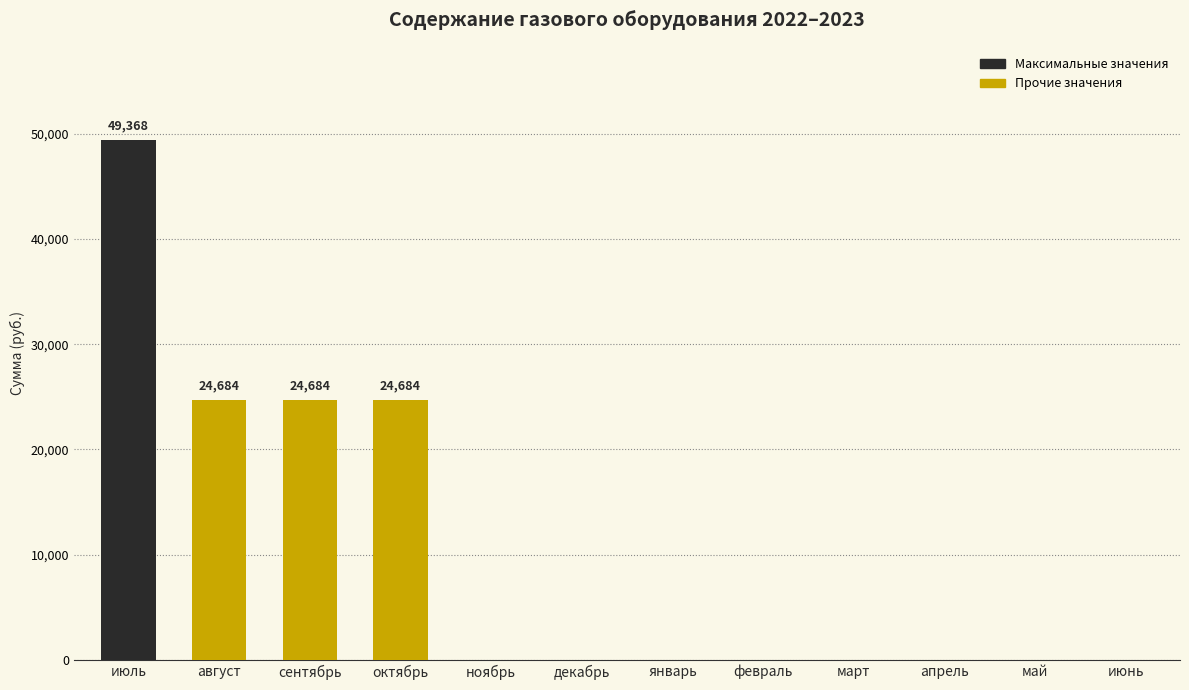

What is the sum of all values?

123419.3